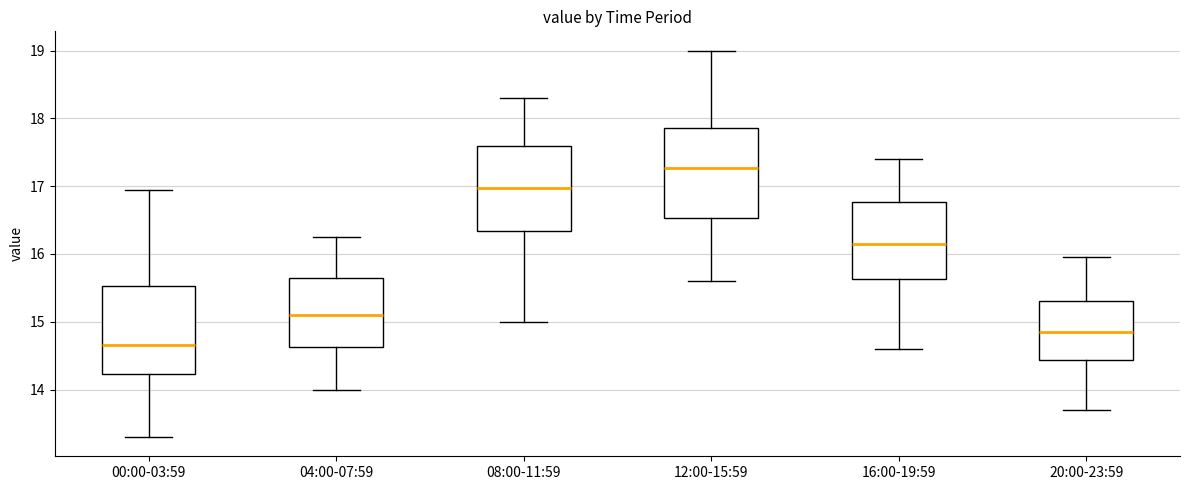

Reading left to right, read every box against the y-axis: the position of its median line, the range the box covers, and the ends of its whiskers. The values are not printed on the chart, so give them approximately, as read against the axis.

00:00-03:59: median 14.7, box 14.2 to 15.5, whiskers 13.3 to 17.0
04:00-07:59: median 15.1, box 14.6 to 15.7, whiskers 14.0 to 16.3
08:00-11:59: median 17.0, box 16.3 to 17.6, whiskers 15.0 to 18.3
12:00-15:59: median 17.3, box 16.5 to 17.9, whiskers 15.6 to 19.0
16:00-19:59: median 16.2, box 15.6 to 16.8, whiskers 14.6 to 17.4
20:00-23:59: median 14.9, box 14.4 to 15.3, whiskers 13.7 to 16.0